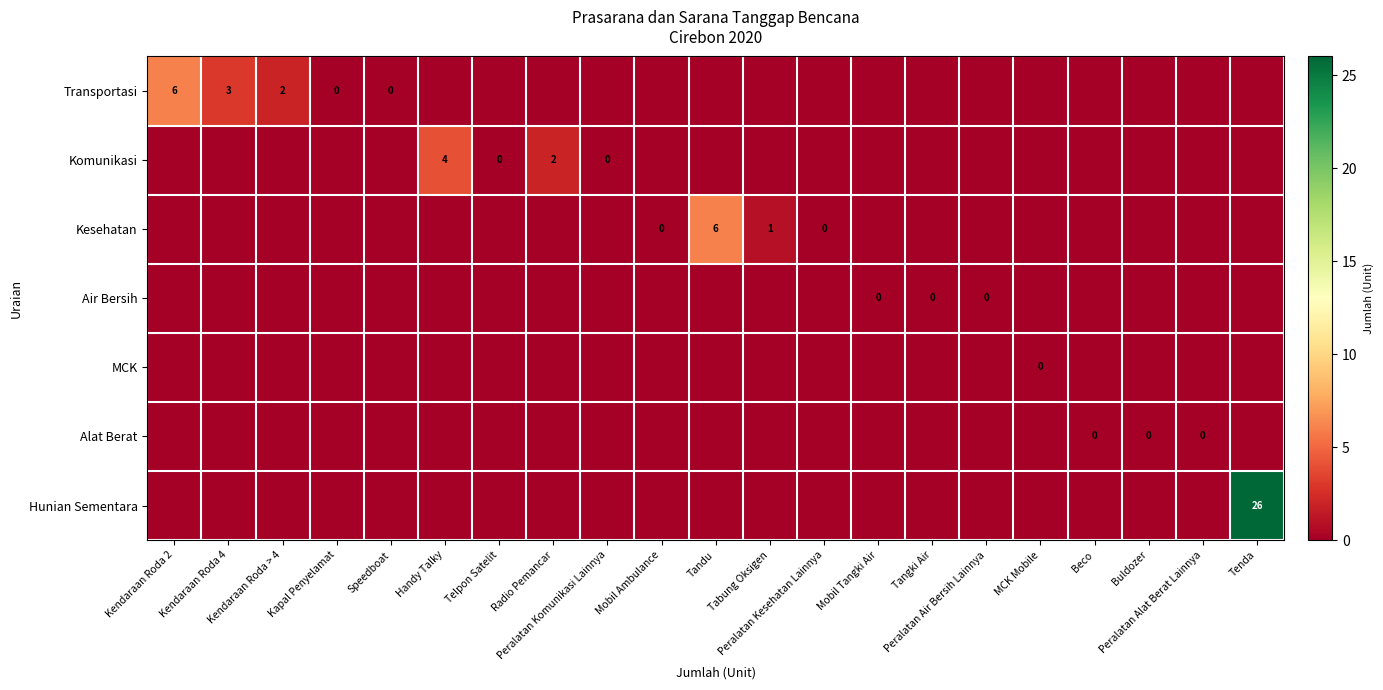

At which label does row_6 reach its minimum?

Kendaraan Roda 2